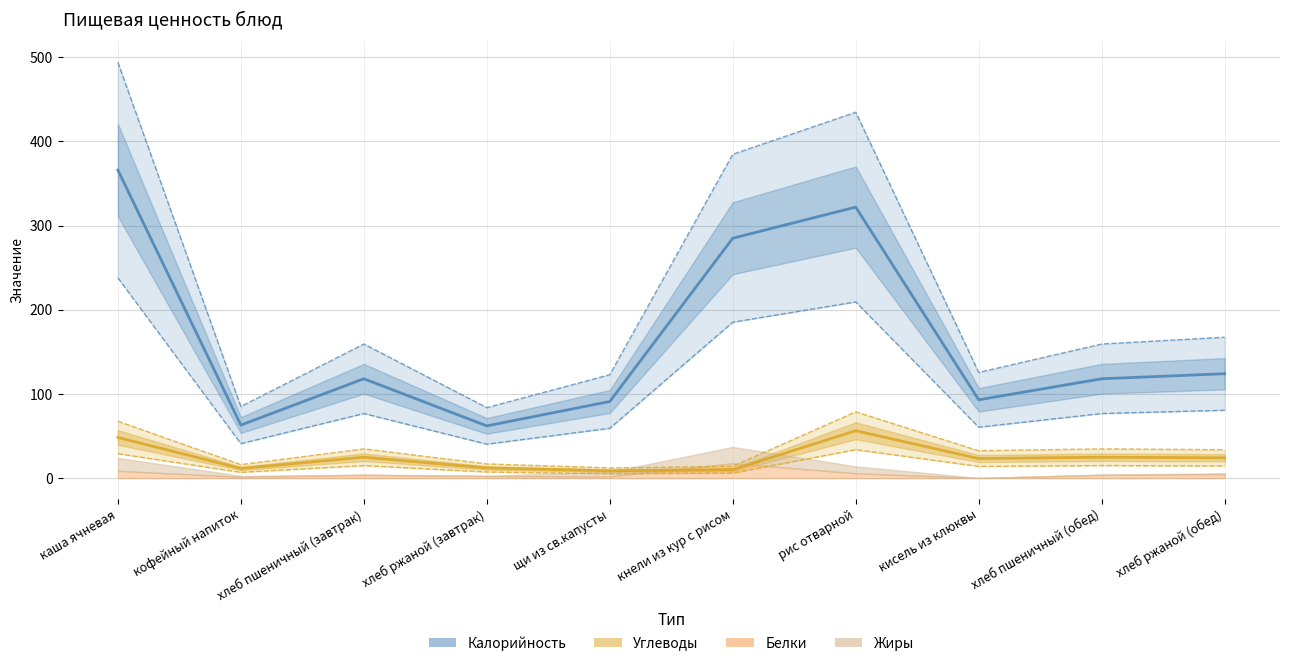

Is the value of Калорийность at хлеб пшеничный (обед) greater than the value of Углеводы at хлеб ржаной (завтрак)?

Yes